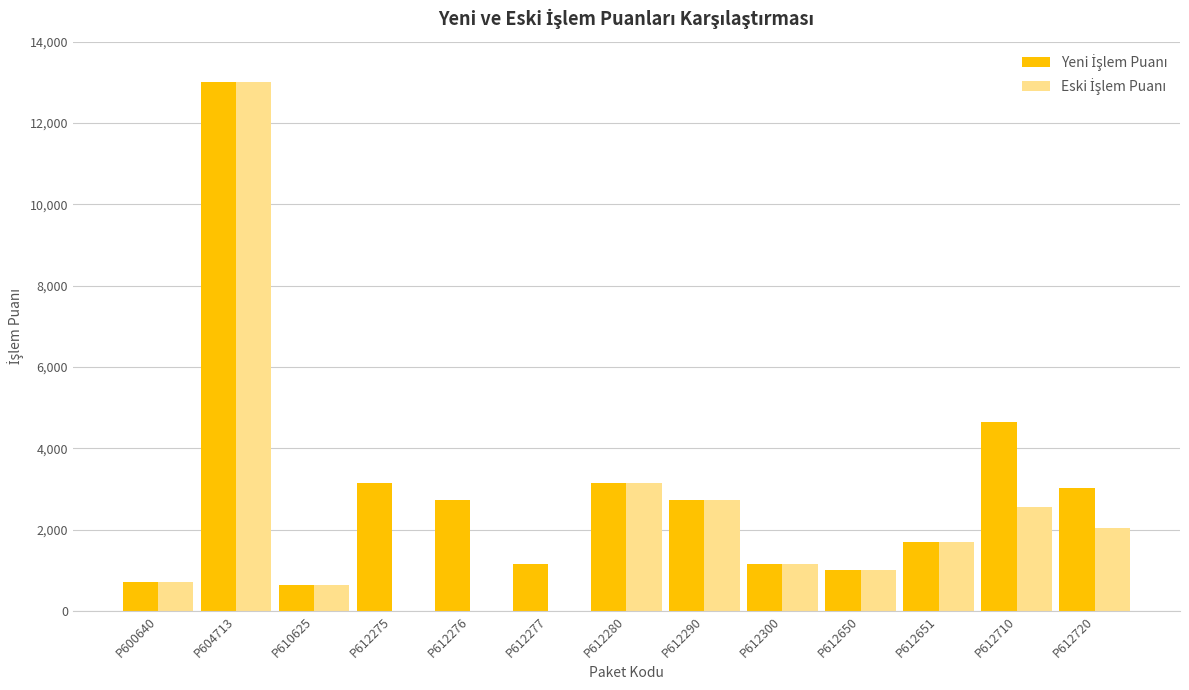

At which category does the chart reach its peak across all series?

P604713